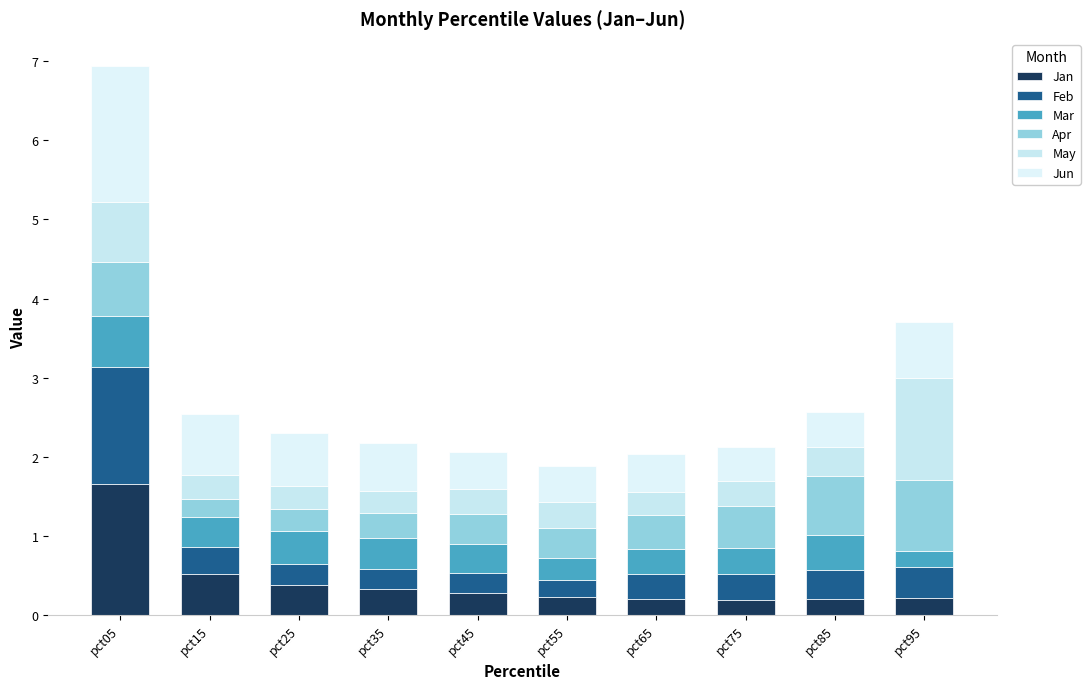

What is the total value across all series at pct55?

1.9